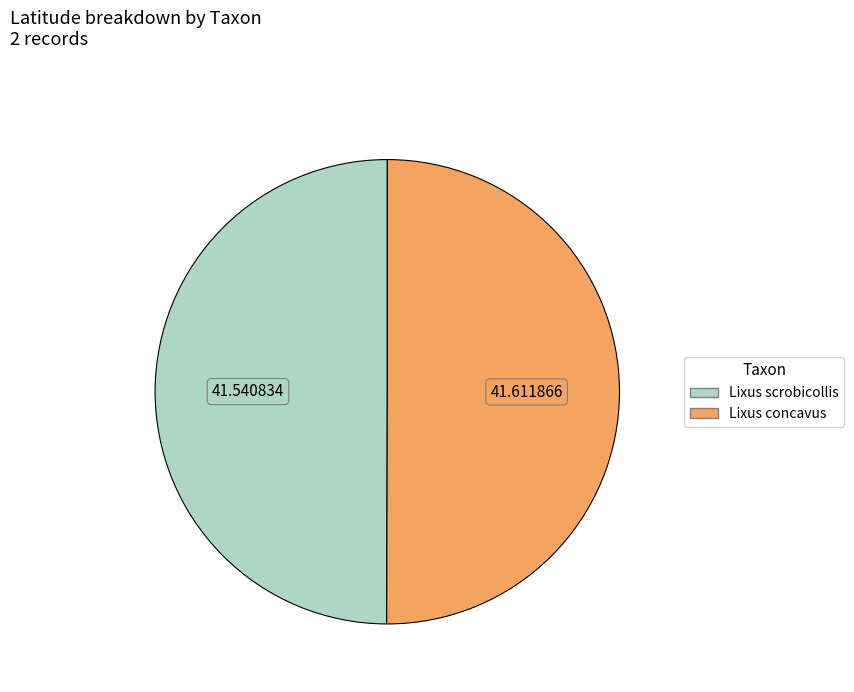

True or false: Lixus concavus accounts for 50% of the total.

True